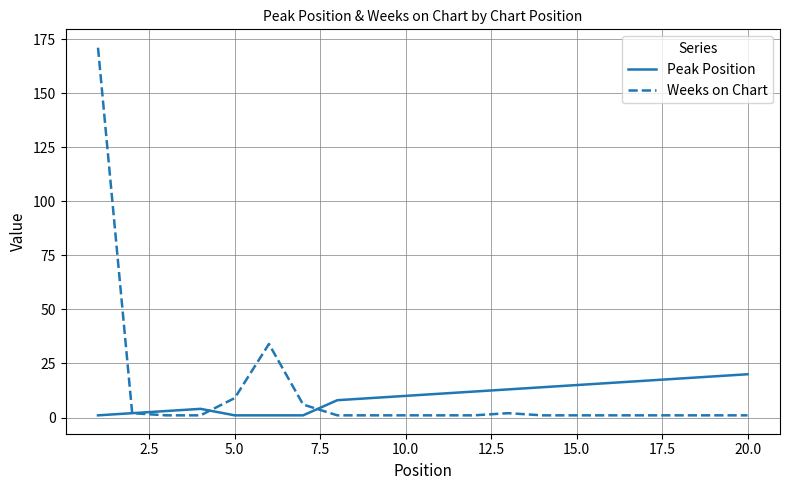

Which series has the widest spread of values?

Weeks on Chart